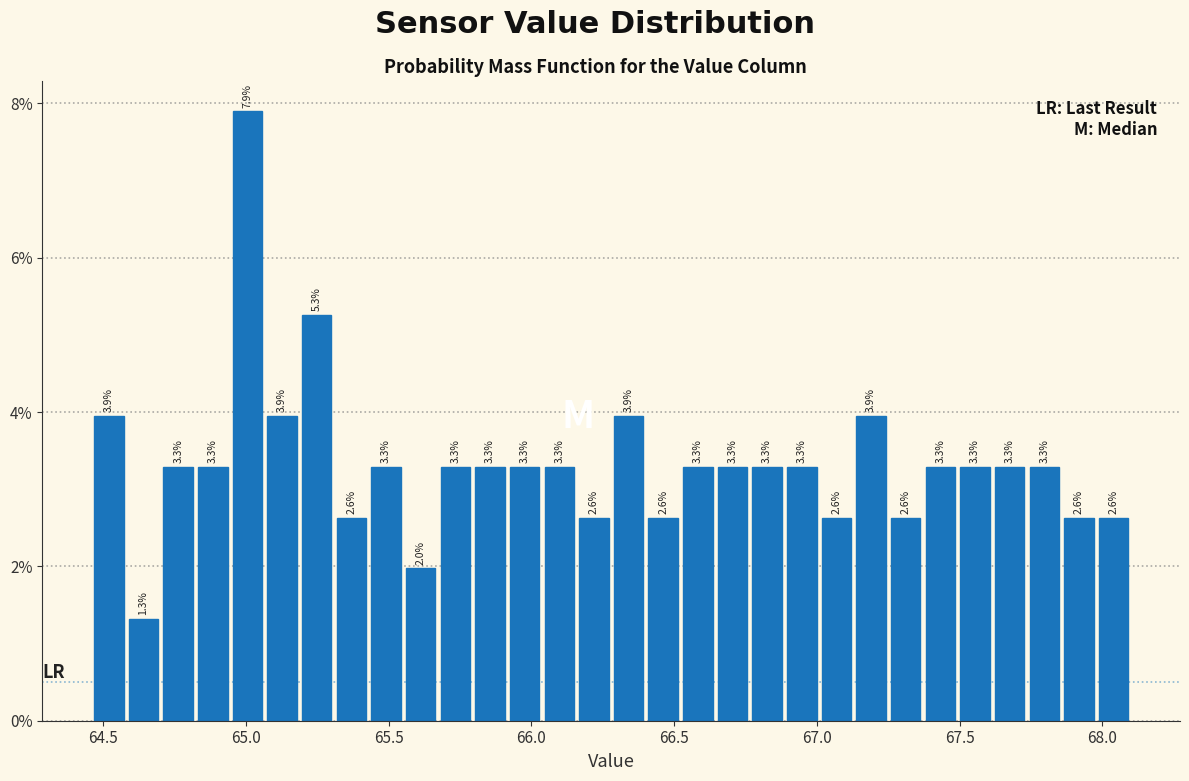

Around what value on the x-axis is the tallest bar? Give the approximate position of its centre, as read against the axis.

65.00